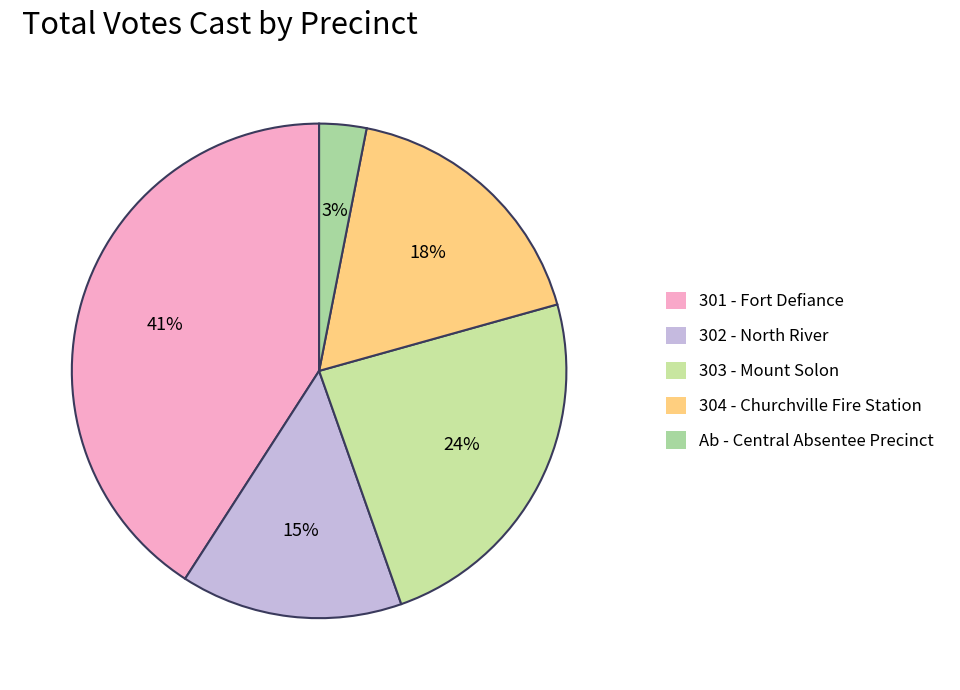

Between 302 - North River and 301 - Fort Defiance, which is larger?

301 - Fort Defiance